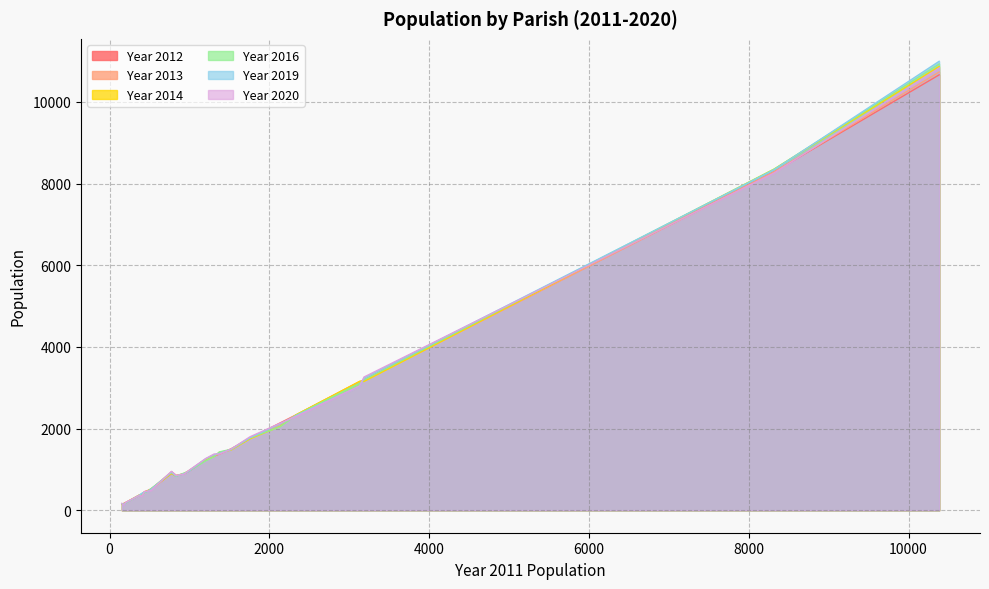

What is the greatest value displayed?

10992